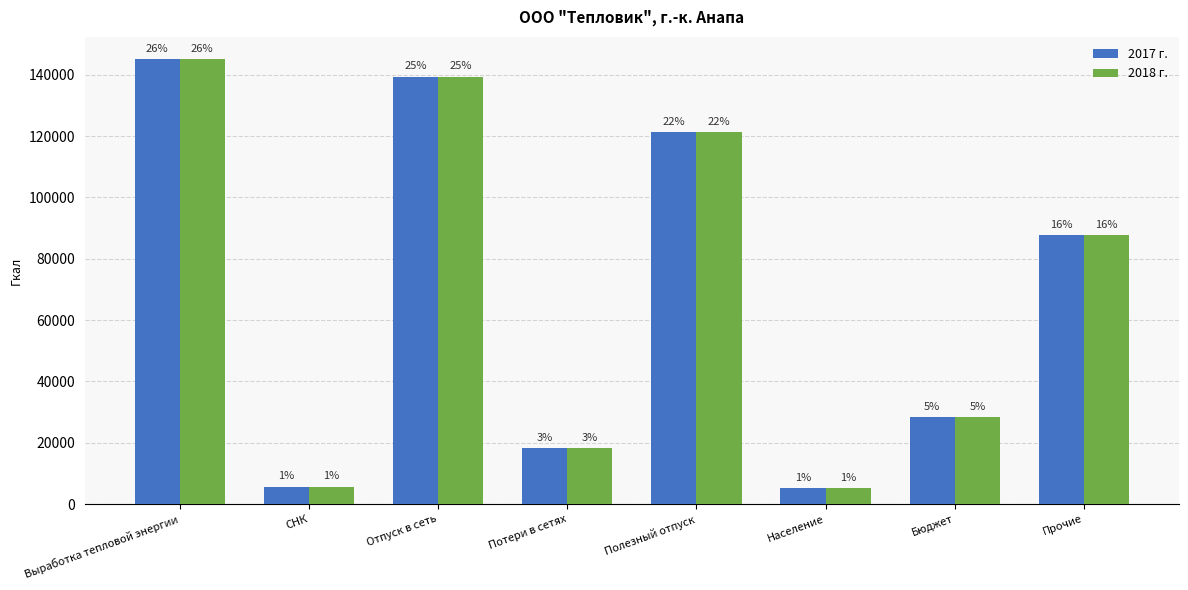

Does the chart contain any negative values?

No